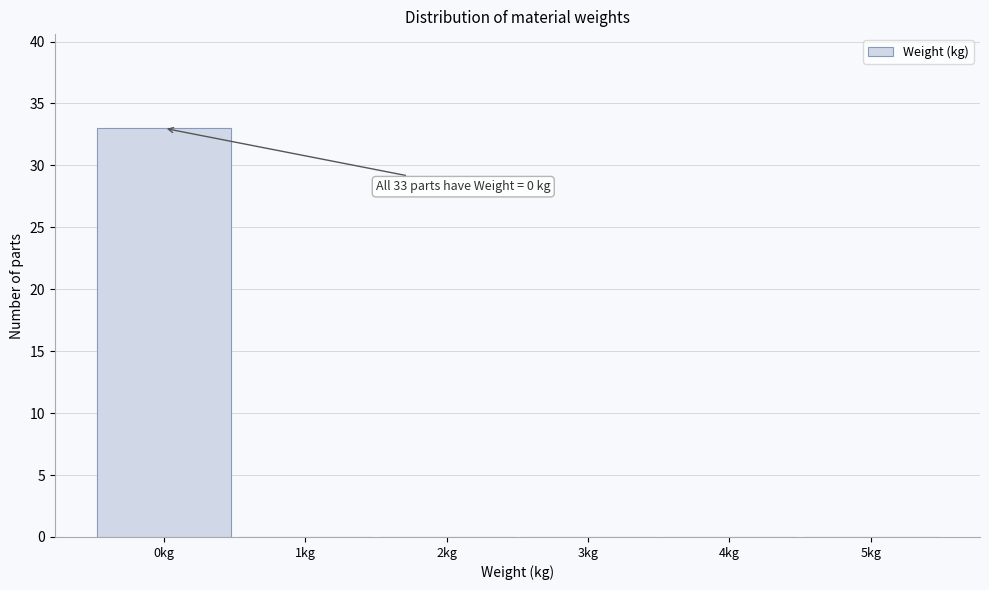

Reading left to right, transcribe all the data shown in this chart.

0kg=33	1kg=0	2kg=0	3kg=0	4kg=0	5kg=0